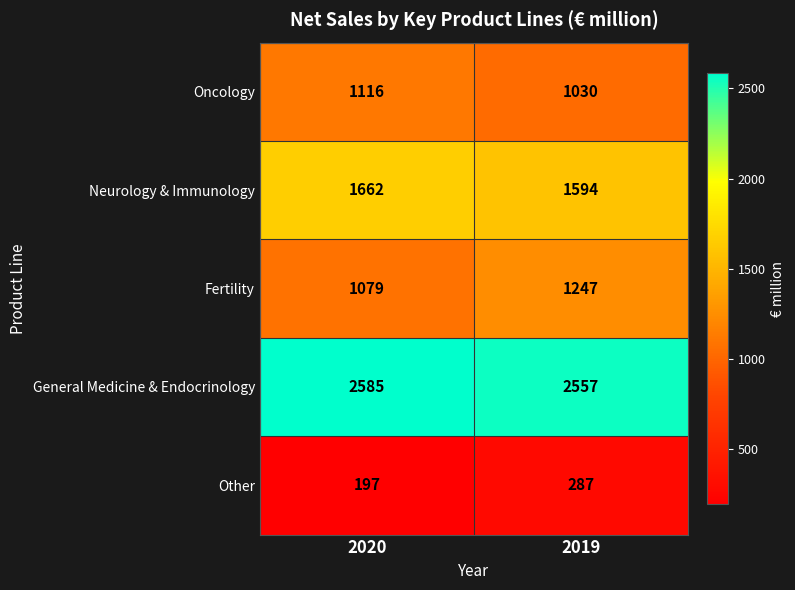

Rank the categories by General Medicine & Endocrinology value from lowest to highest.

2019, 2020